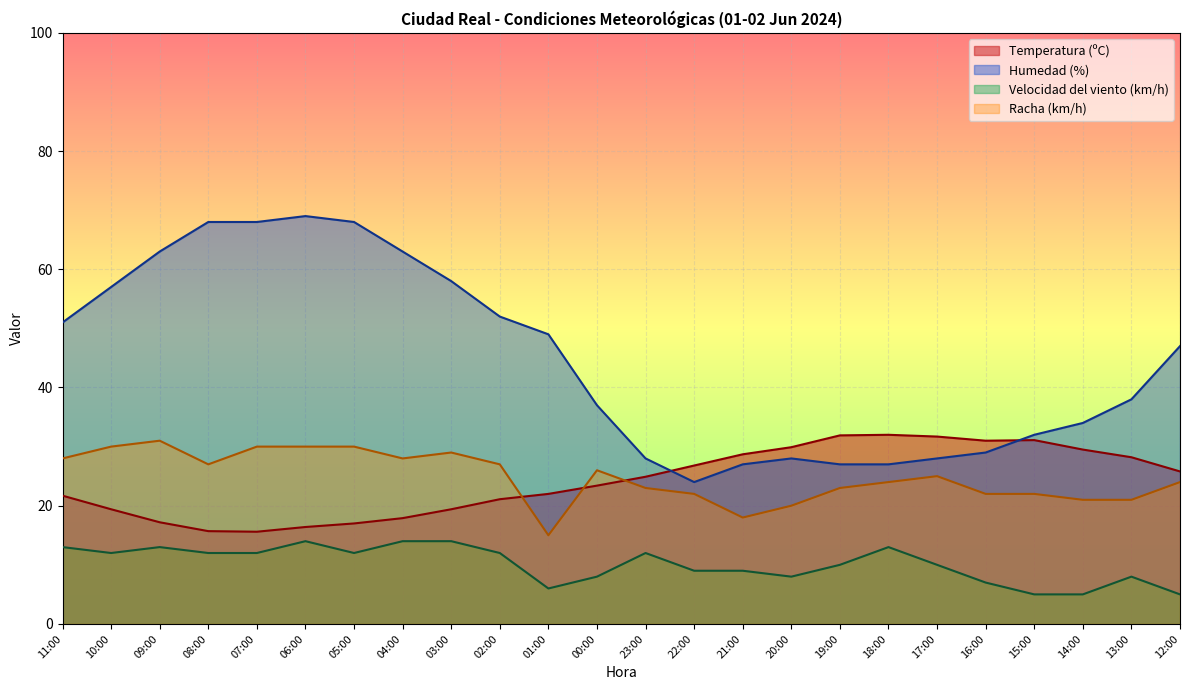

What is the maximum value for Racha (km/h)?

31.0